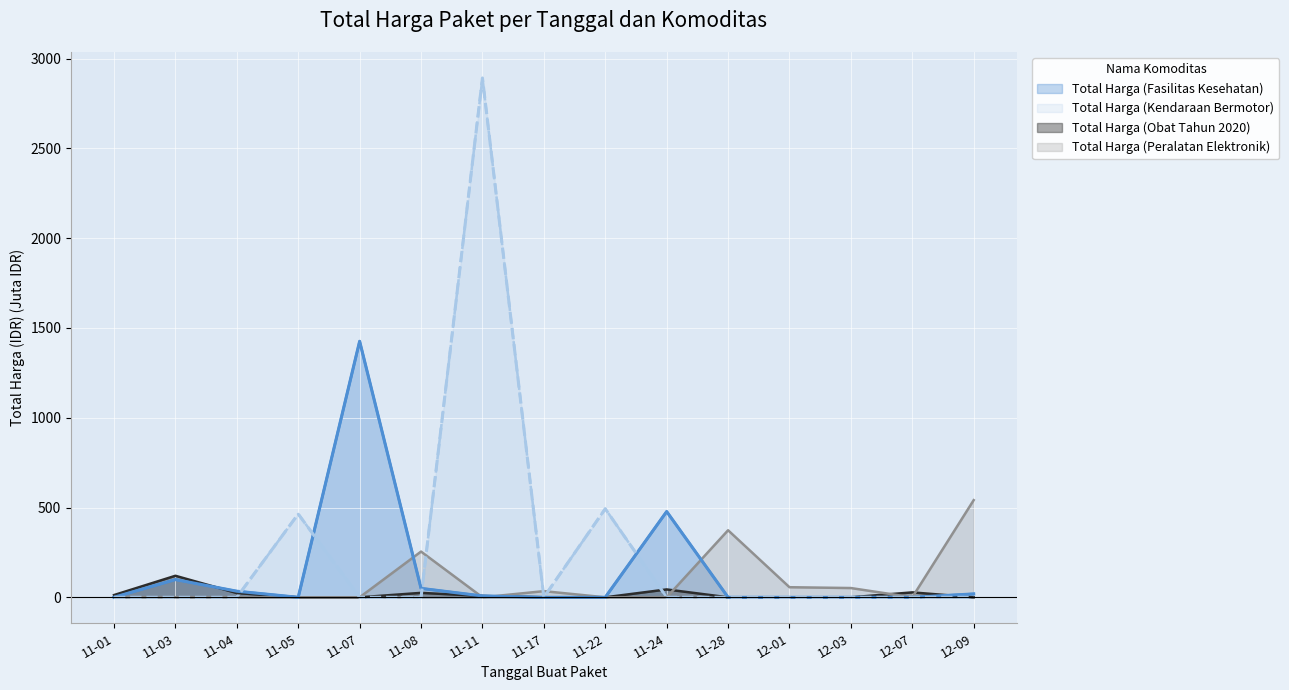

Which series ends up on top after the final intersection of Total Harga (Obat Tahun 2020) and Total Harga (Kendaraan Bermotor)?

Total Harga (Obat Tahun 2020)